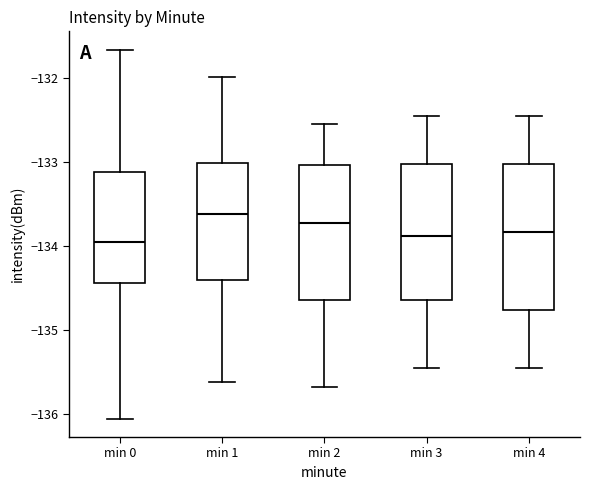

Which box has the highest median line?

min 1